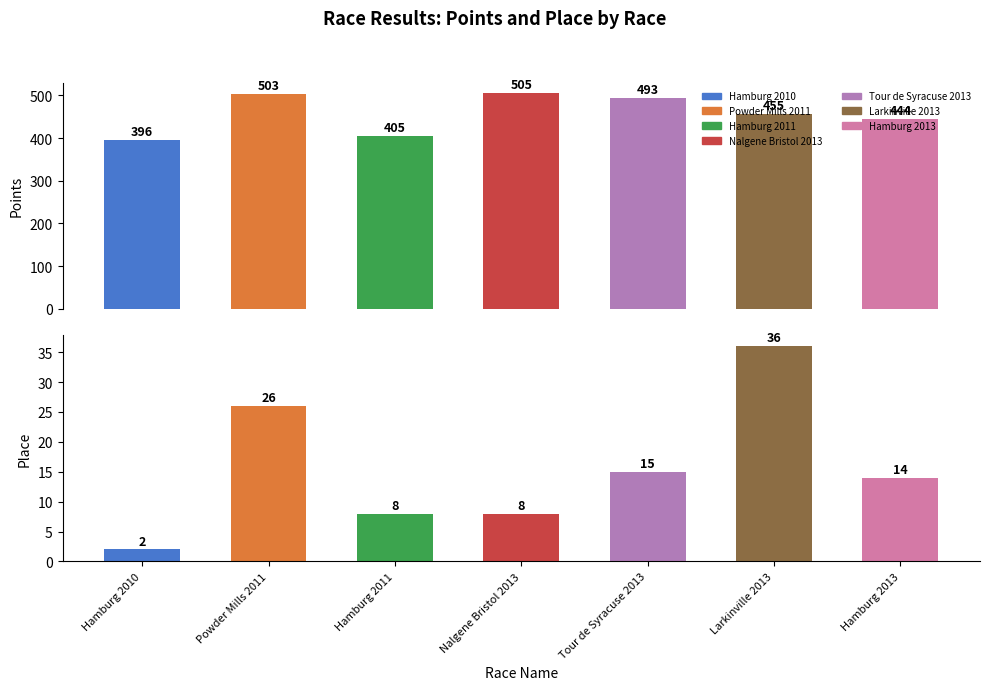

What is the label of the 7th bar from the left?

Hamburg 2013